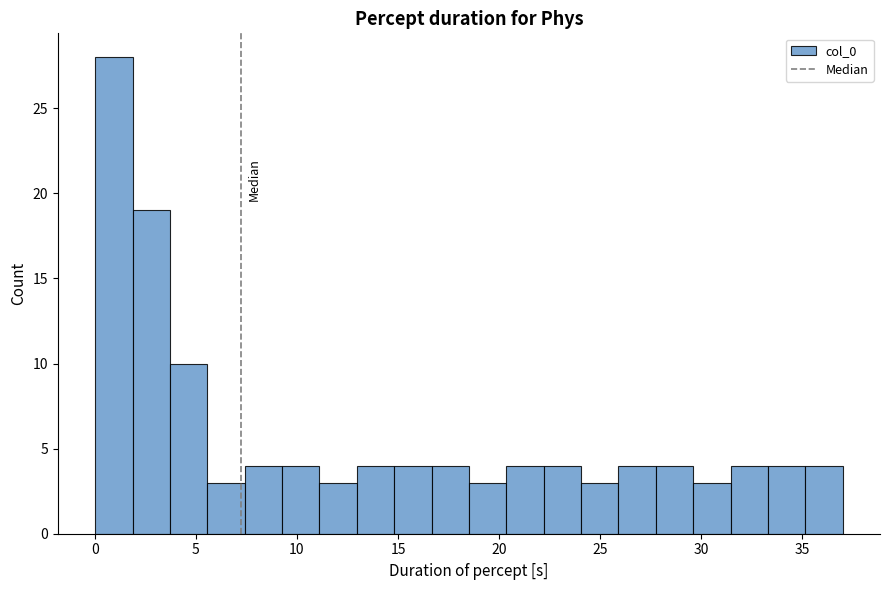

Read against the x-axis, roughly where is the centre of the tallest bar?

1.0